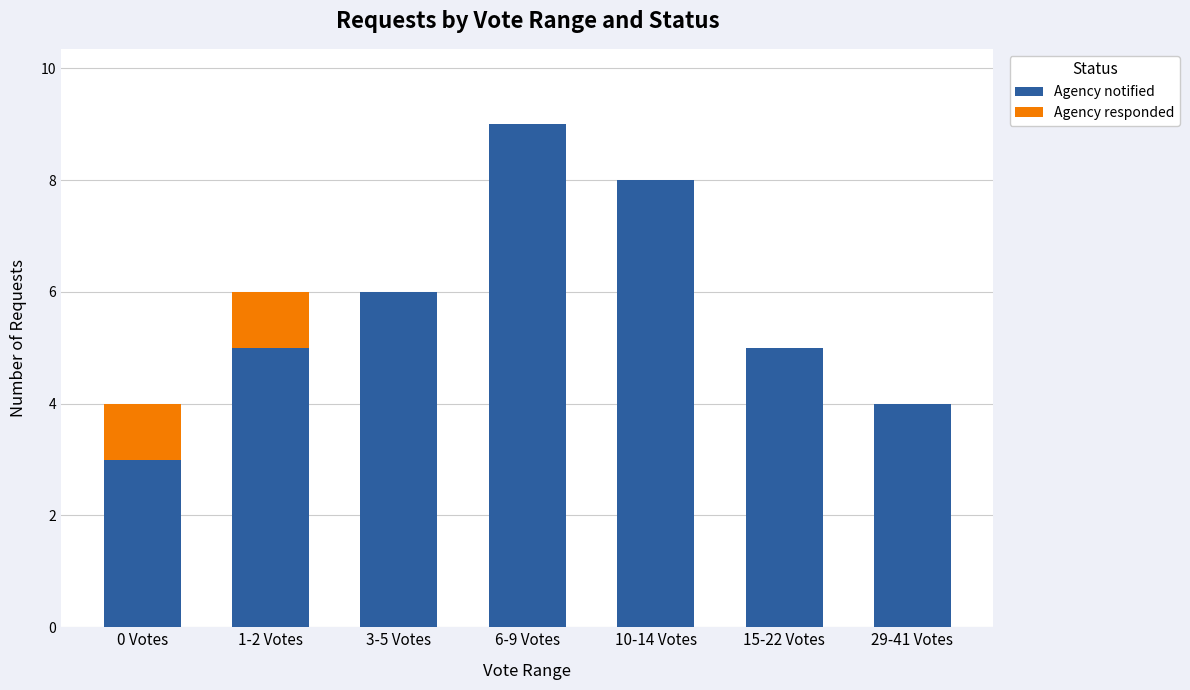

Count the number of data series in this chart.

2